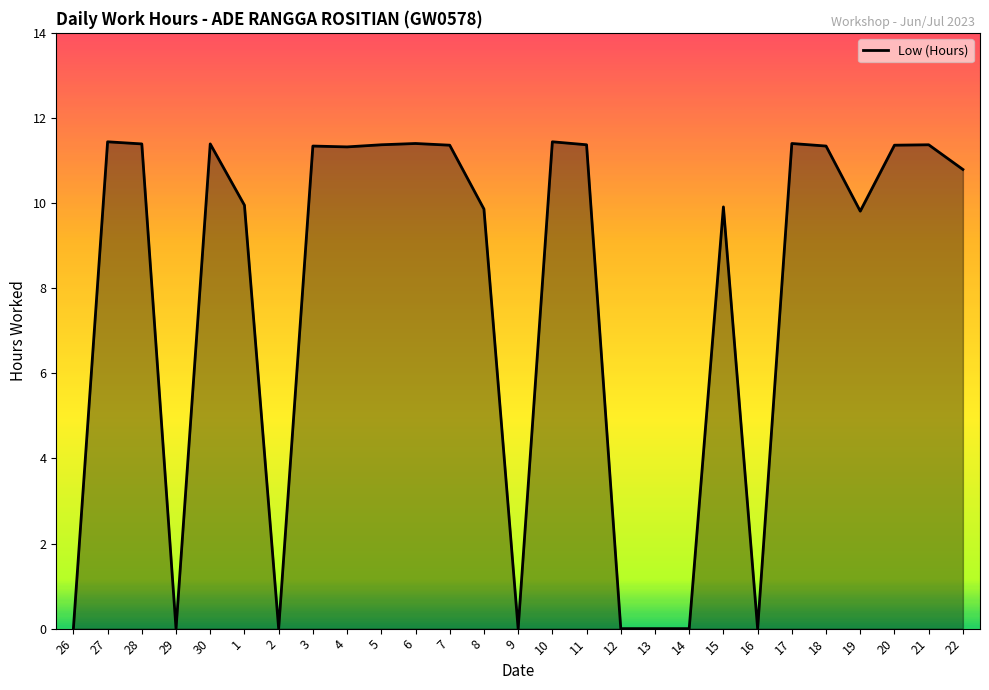

What position from the left is 30?

5